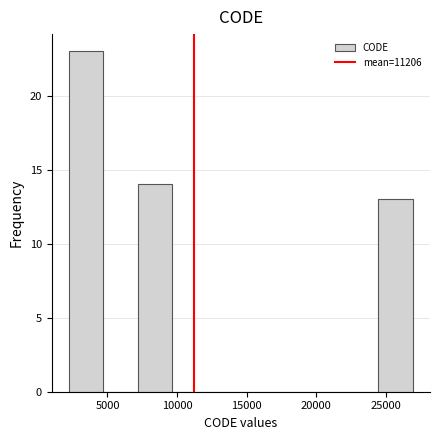

Reading left to right, list every bar in this chart as the range it spans on the x-axis followed by its height. Neither the bar edges nor the heights are printed on the chart, so give them approximately, as read against the axes.

2000 to 4500: 23
4500 to 7000: 0
7000 to 9500: 14
9500 to 12000: 0
12000 to 14500: 0
14500 to 17000: 0
17000 to 19500: 0
19500 to 22000: 0
22000 to 24500: 0
24500 to 27000: 13